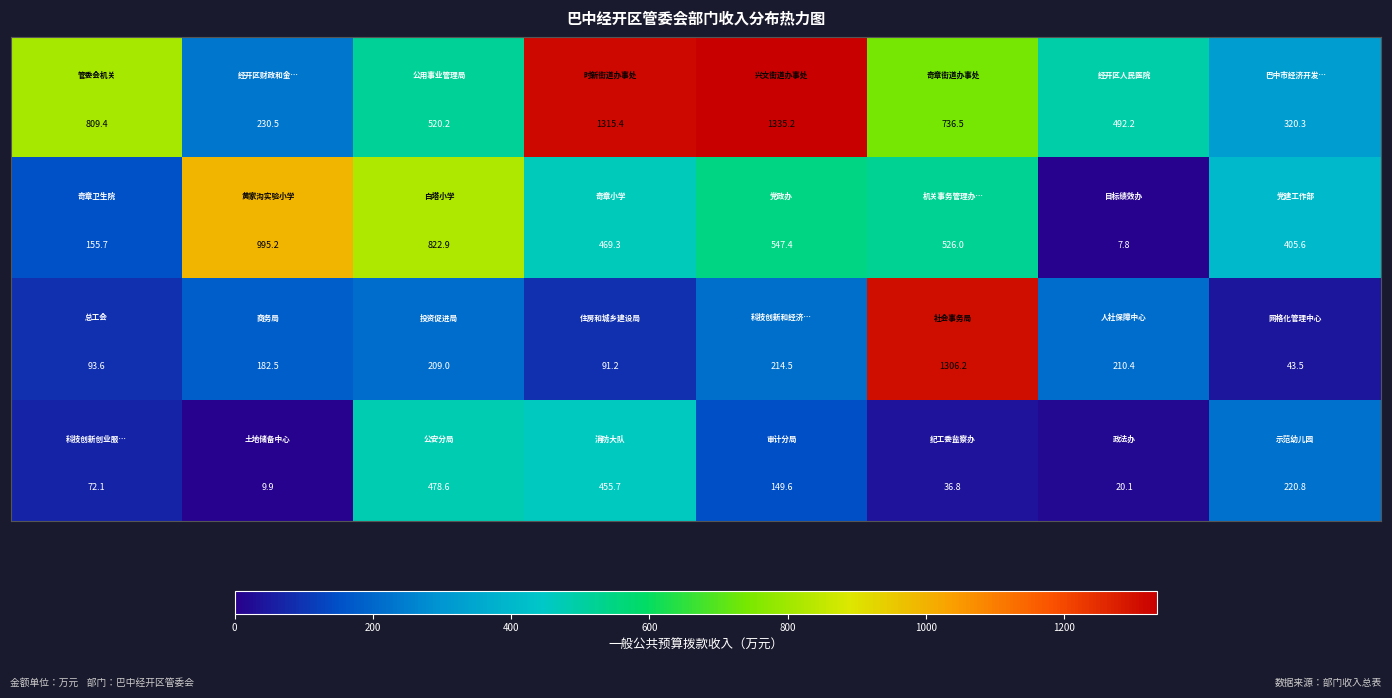

What is the smallest value displayed?

7.8